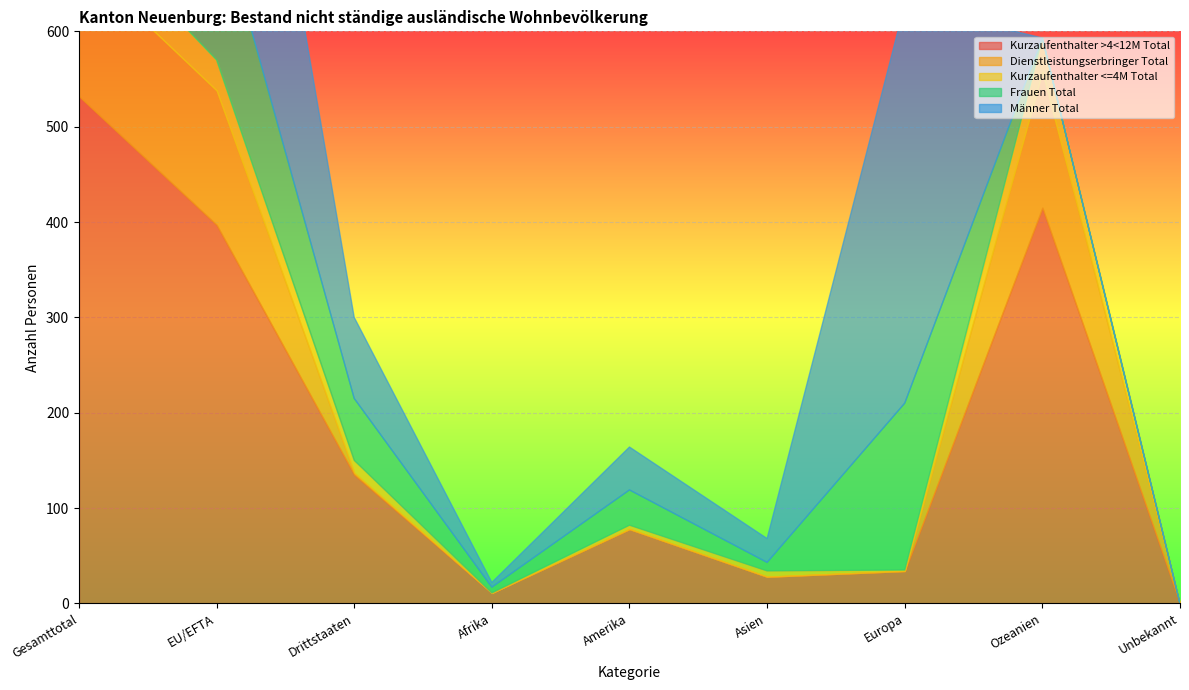

True or false: Dienstleistungserbringer Total has more than 2 interior local peaks.

False